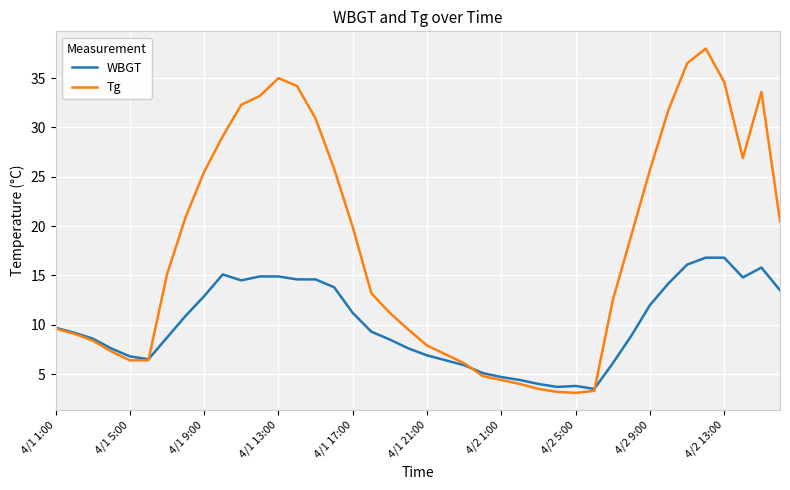

List the series in order of their overall mean, lowest first.

WBGT, Tg